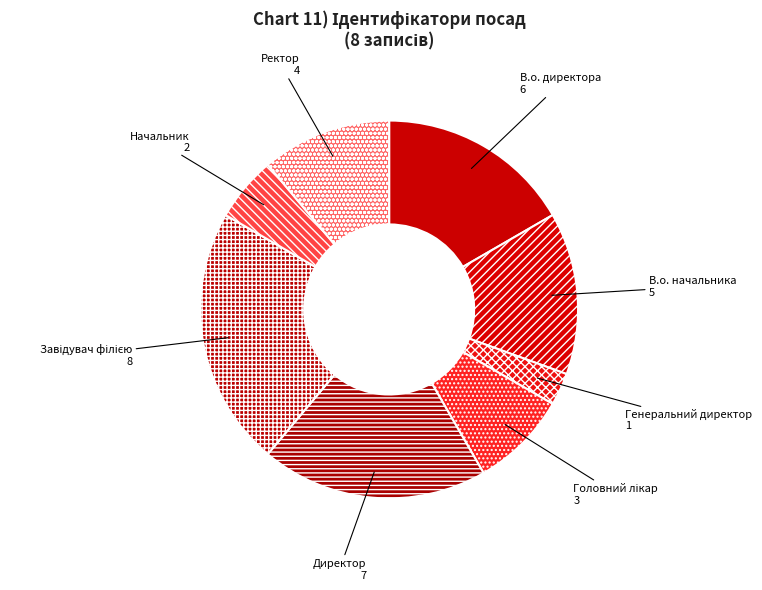

Is it true that Генеральний директор is 3% of the pie?

True